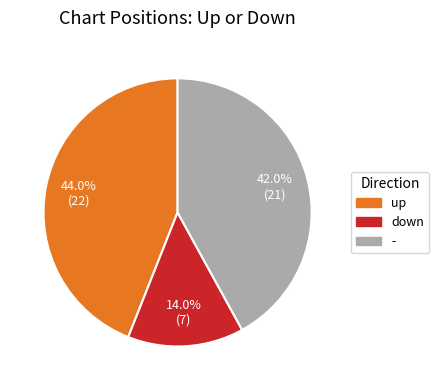

Approximately how many times larger is the value at down compared to up?

0.3